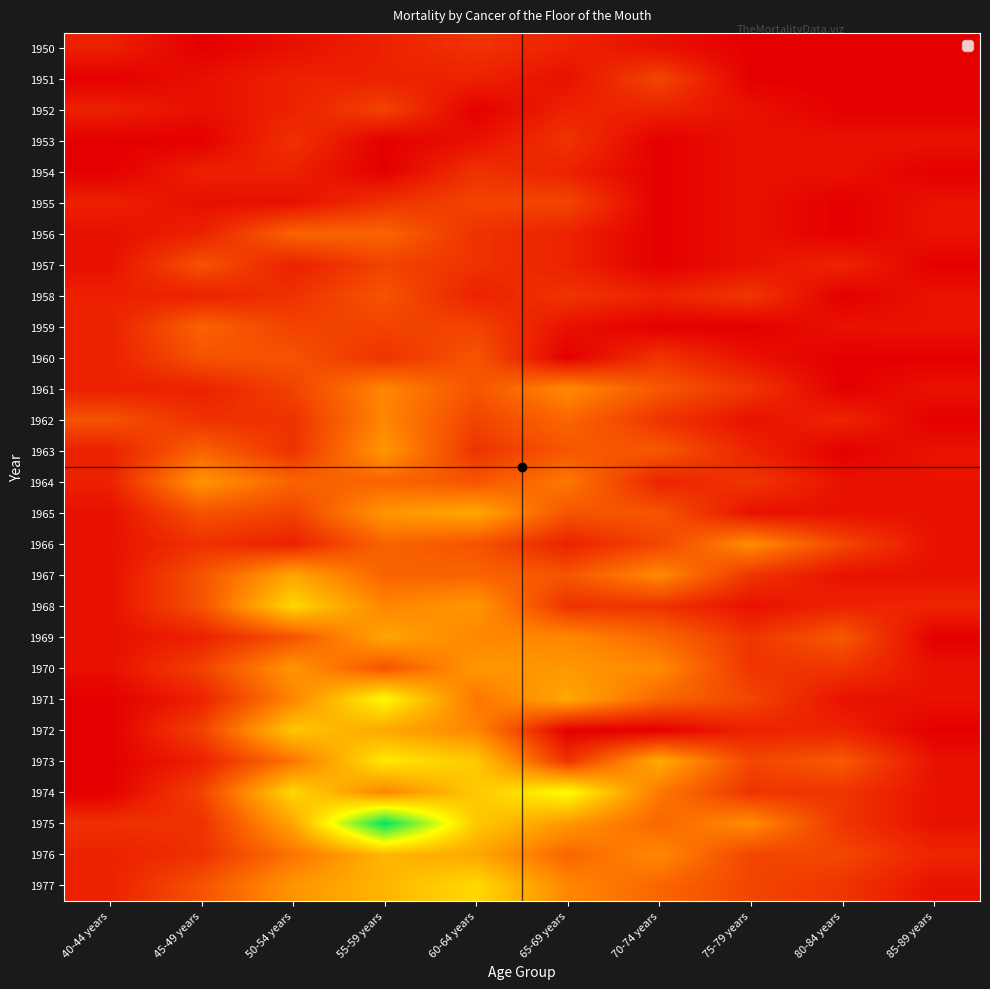

Rank the series at 55-59 years from lowest to highest value.

1953, 1954, 1950, 1951, 1960, 1955, 1959, 1957, 1952, 1970, 1958, 1966, 1967, 1964, 1956, 1974, 1968, 1961, 1962, 1965, 1963, 1972, 1969, 1977, 1976, 1973, 1971, 1975